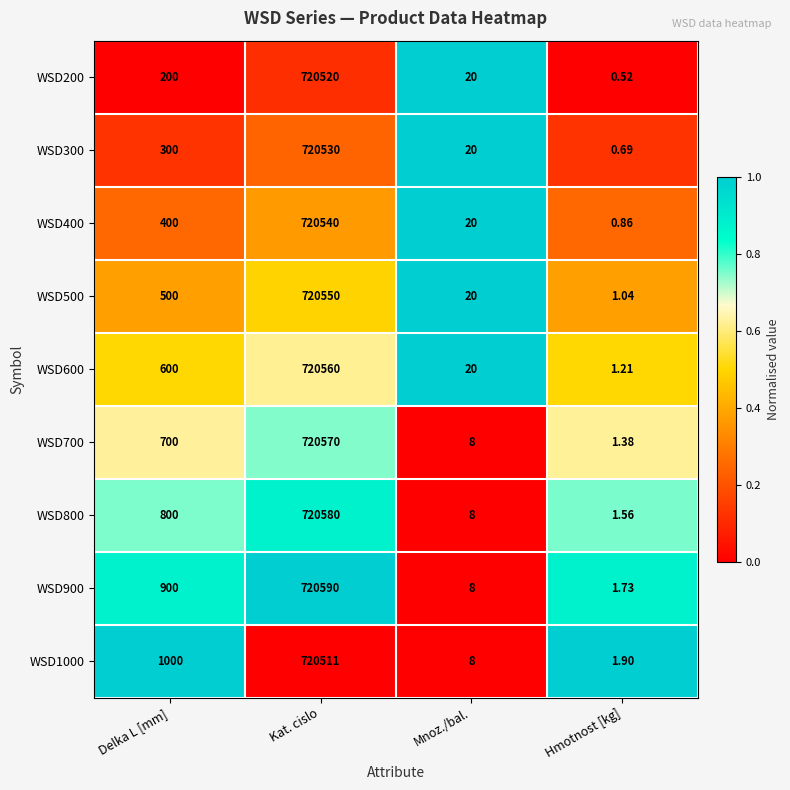

At which label is WSD800 closest to 360290?

Delka L [mm]